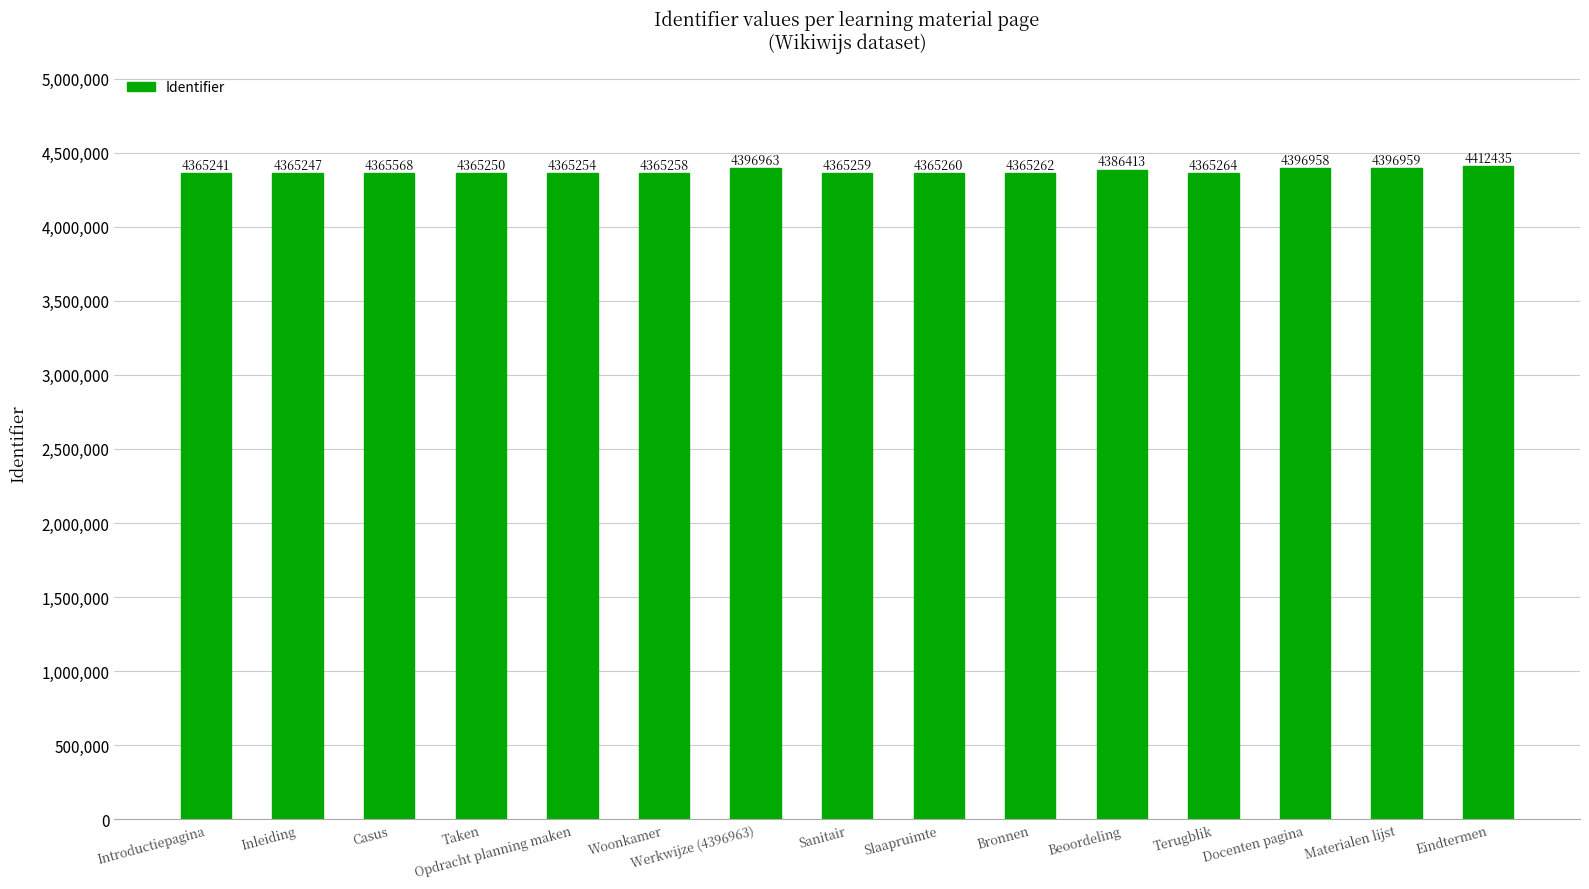

Rank the categories by value from highest to lowest.

Eindtermen, Werkwijze (4396963), Materialen lijst, Docenten pagina, Beoordeling, Casus, Terugblik, Bronnen, Slaapruimte, Sanitair, Woonkamer, Opdracht planning maken, Taken, Inleiding, Introductiepagina